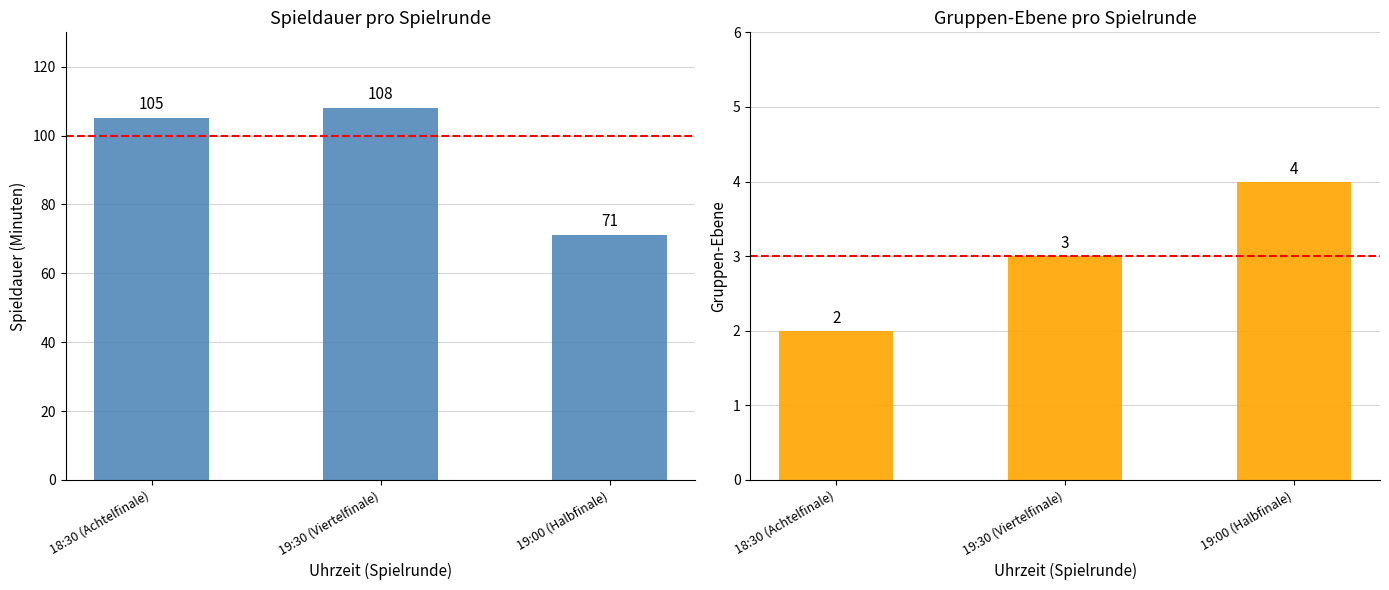

What are all the series names shown in the legend?

Spieldauer, Gruppen-Ebene